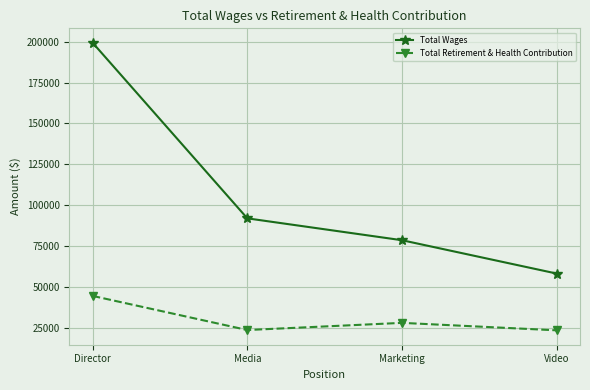

How many data points in Total Retirement & Health Contribution are less than 27953?

2